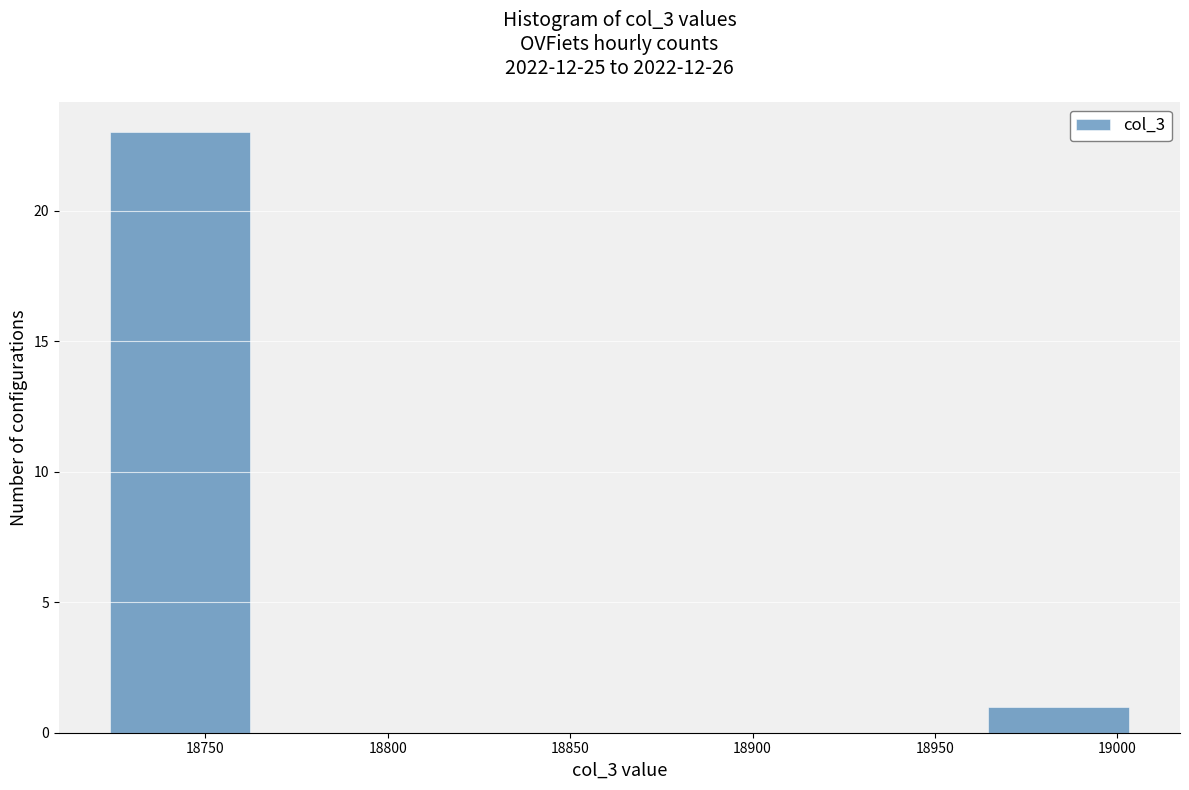

What is the height of the bar covering 18720 to 18765 on the x-axis? Neither the bar edges nor the heights are printed on the chart, so give them approximately, as read against the axes.

23